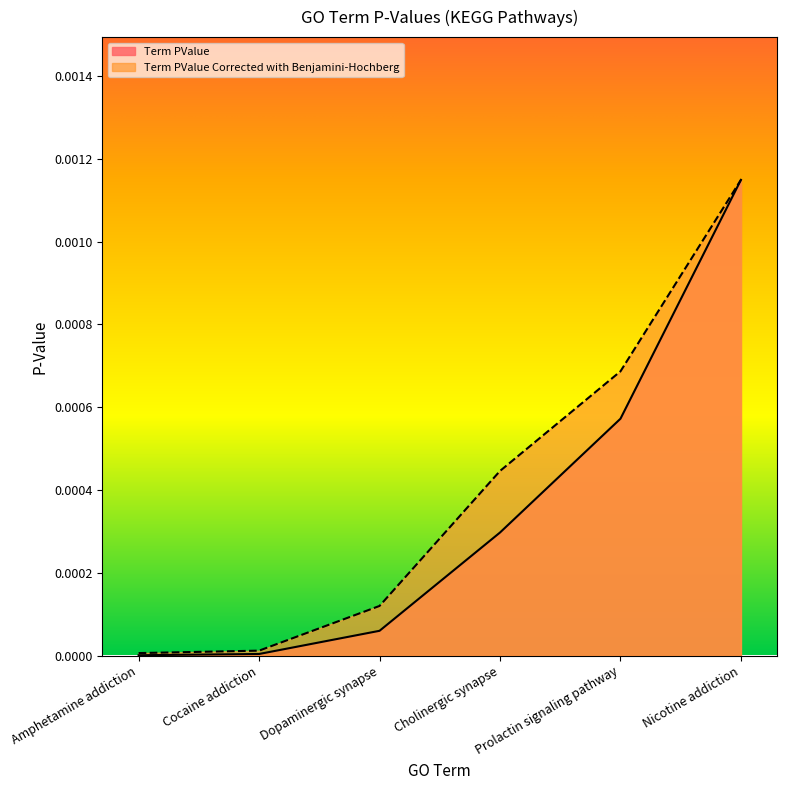

List the labels in order of Term PValue value, largest first.

Nicotine addiction, Prolactin signaling pathway, Cholinergic synapse, Dopaminergic synapse, Cocaine addiction, Amphetamine addiction